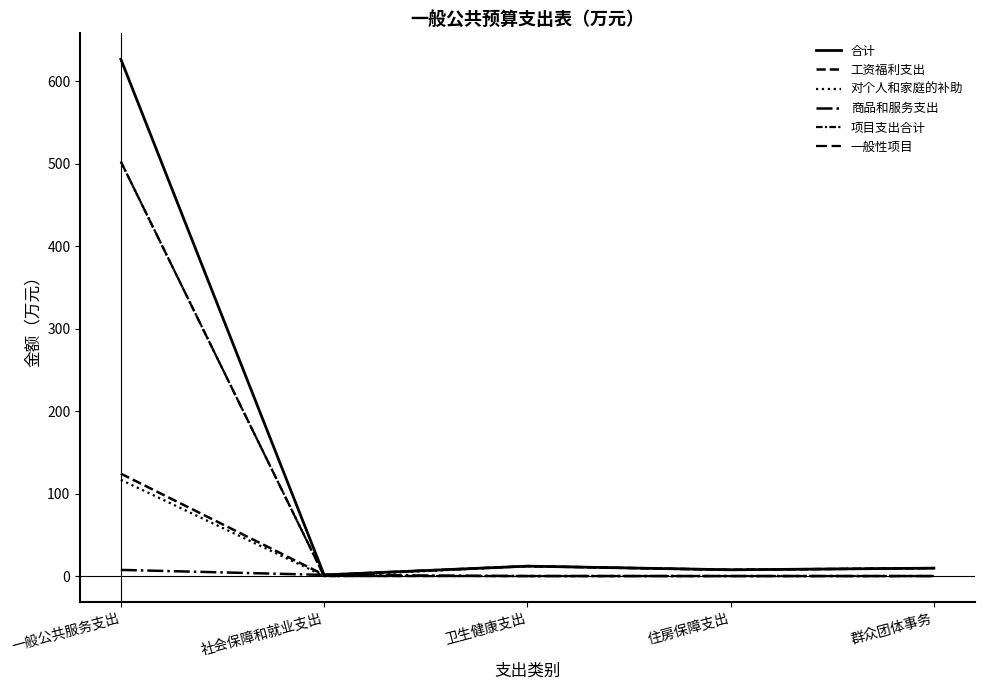

True or false: 一般性项目 and 对个人和家庭的补助 cross at least once.

False